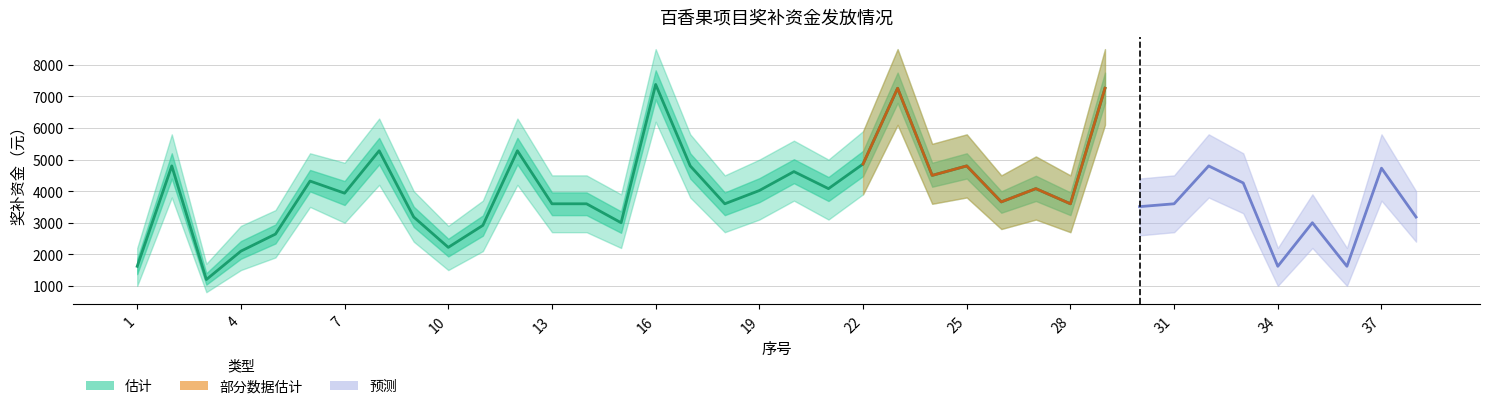

At which category is the sum across all series the highest?

16